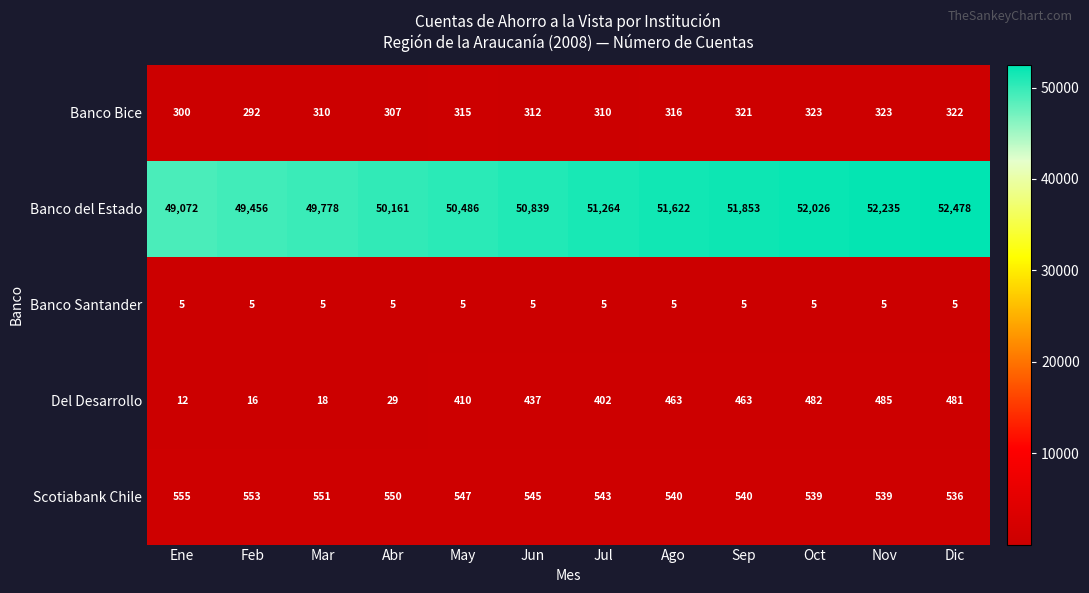

Which series has the largest total across all categories?

Banco del Estado